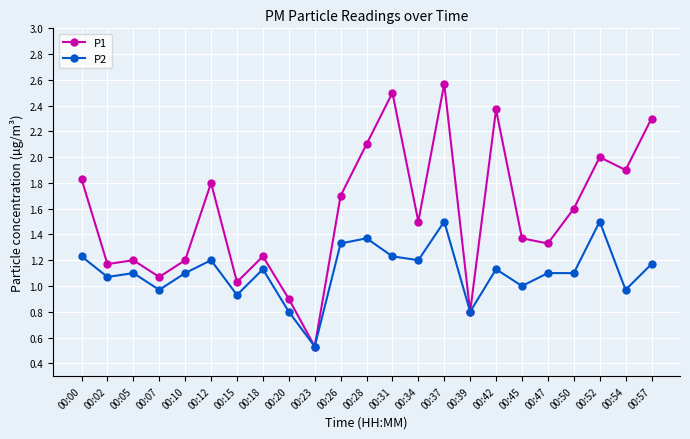

What are all the series names shown in the legend?

P1, P2